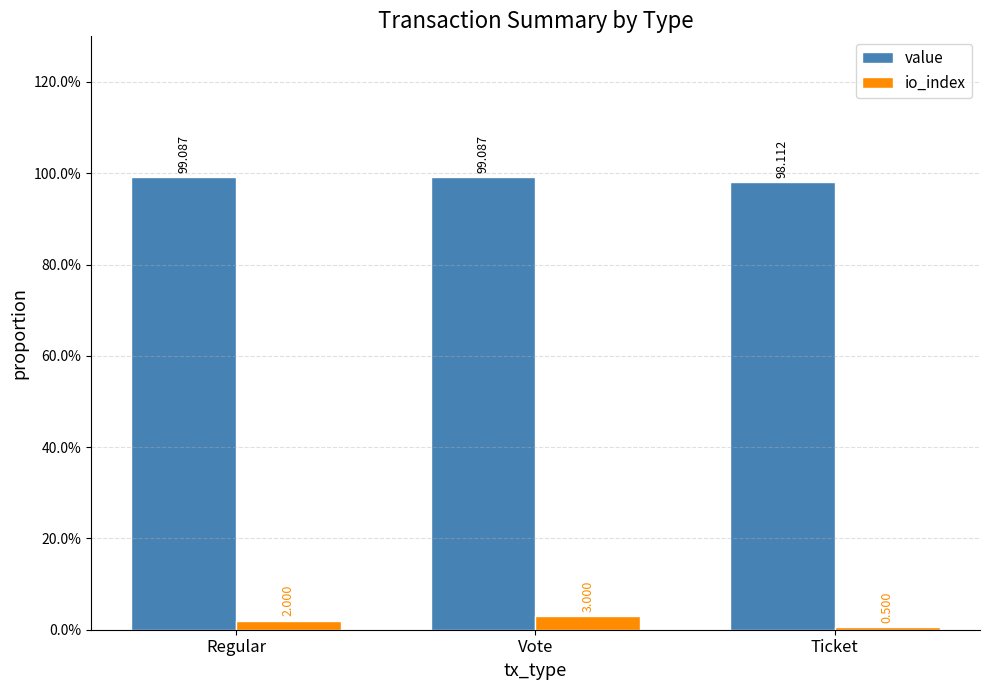

At which label does value first exceed 99?

Regular